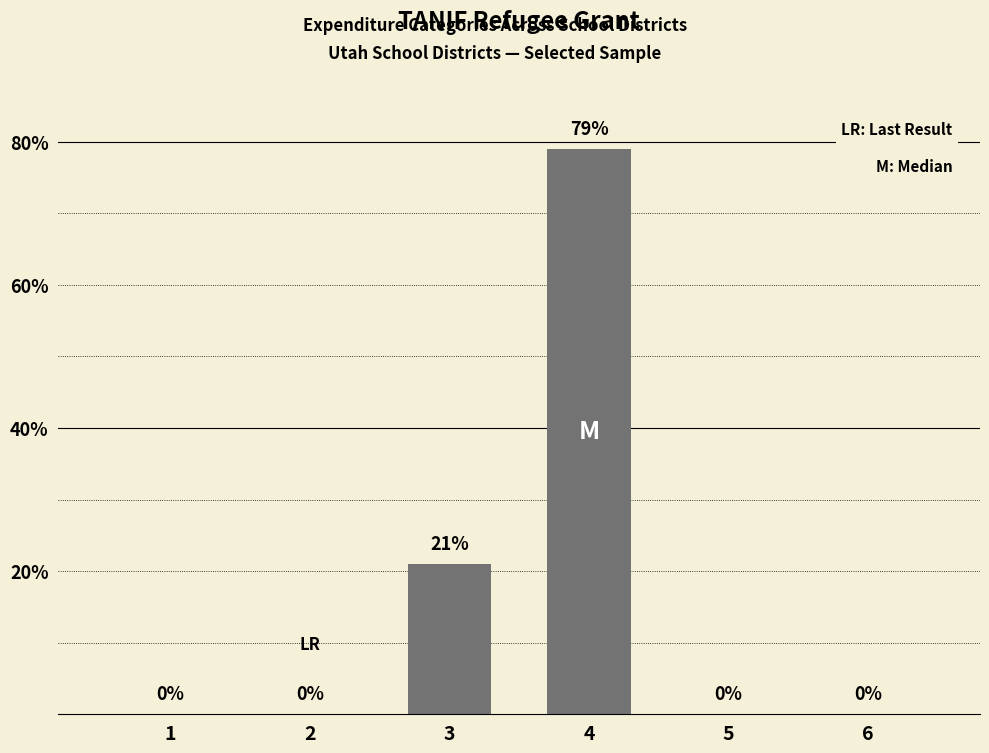

What is the sum of the values at 3 and 6?

21